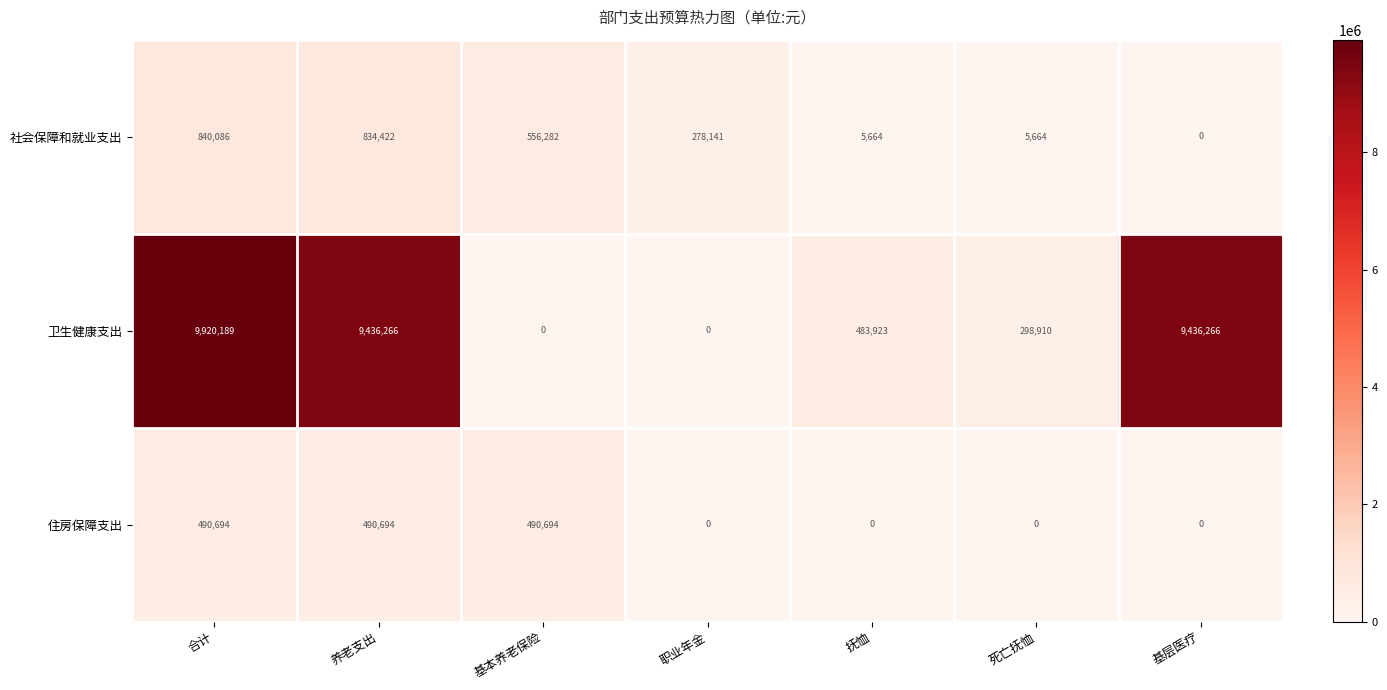

What is the spread (max minus min) of values at 基本养老保险?

556282